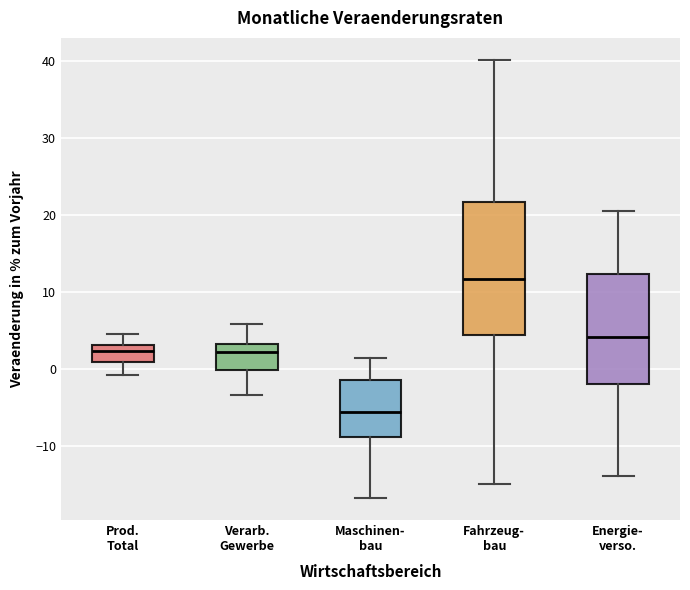

Reading left to right, read every box against the y-axis: the position of its median line, the range the box covers, and the ends of its whiskers. The values are not printed on the chart, so give them approximately, as read against the axis.

Prod. Total: median 2, box 1 to 3, whiskers -1 to 4
Verarb. Gewerbe: median 2, box 0 to 3, whiskers -3 to 6
Maschinen- bau: median -6, box -9 to -1, whiskers -17 to 1
Fahrzeug- bau: median 12, box 4 to 22, whiskers -15 to 40
Energie- verso.: median 4, box -2 to 12, whiskers -14 to 20